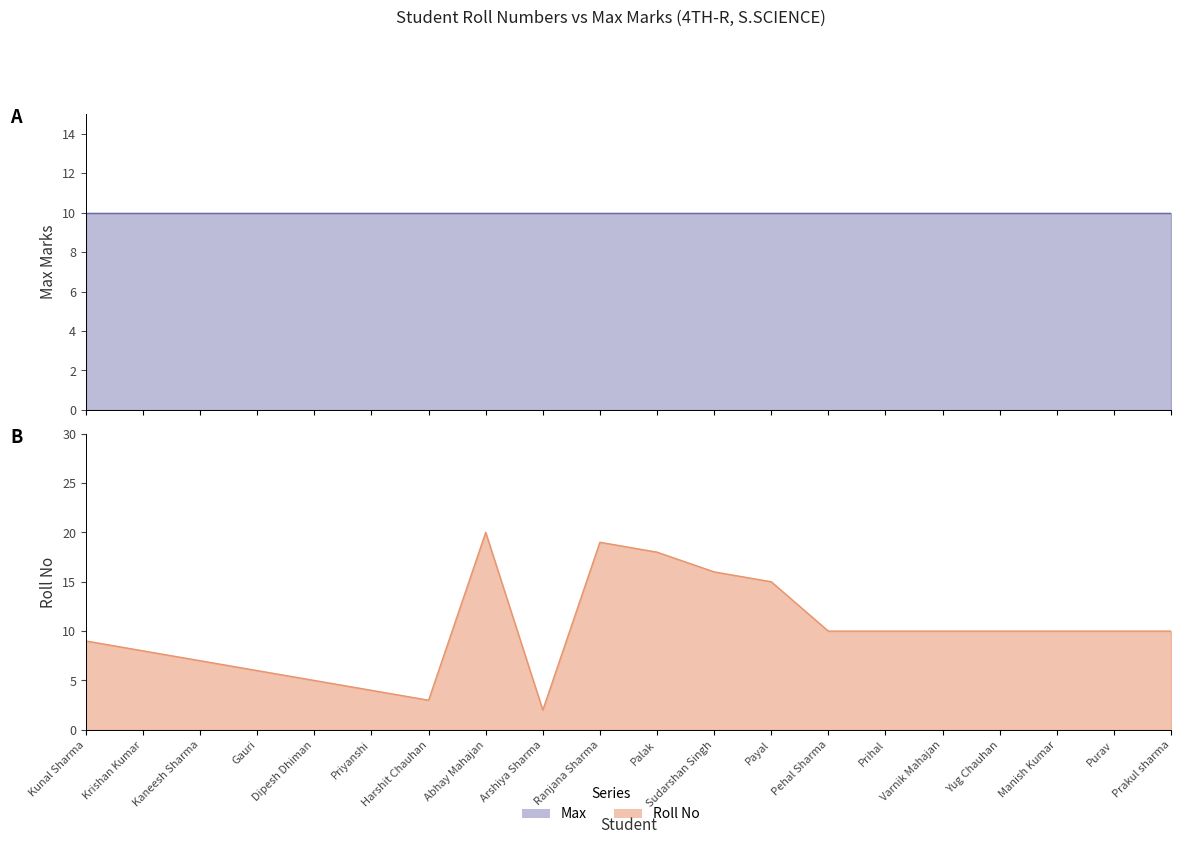

What is the smallest value displayed?

2